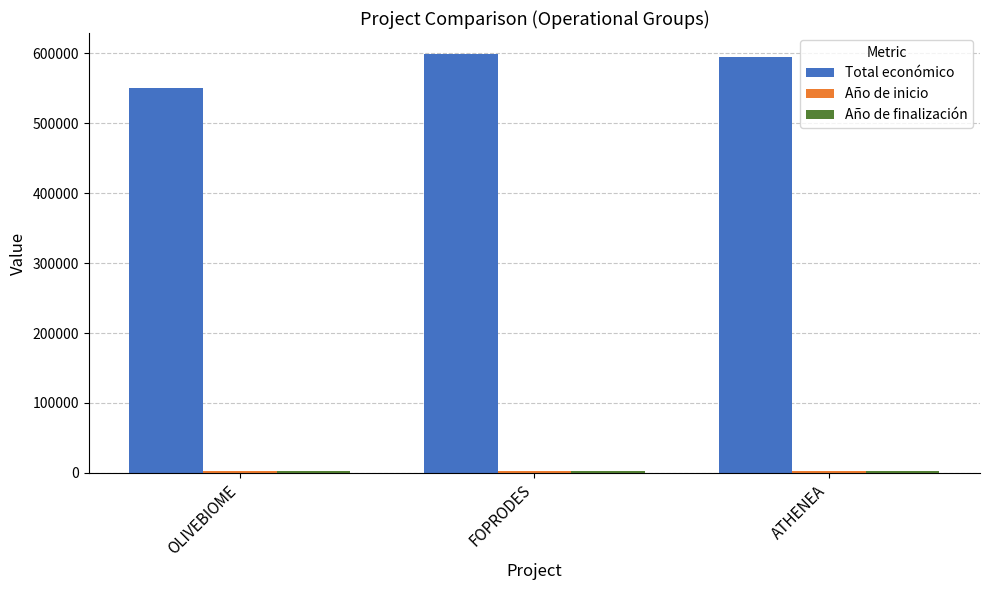

How many categories are shown in the chart?

3